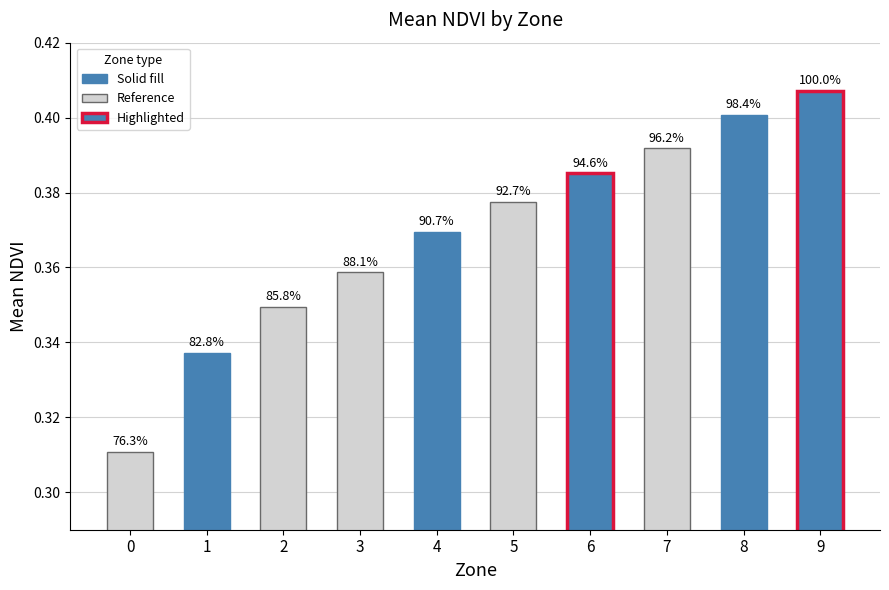

Which category has the highest value across all series?

9